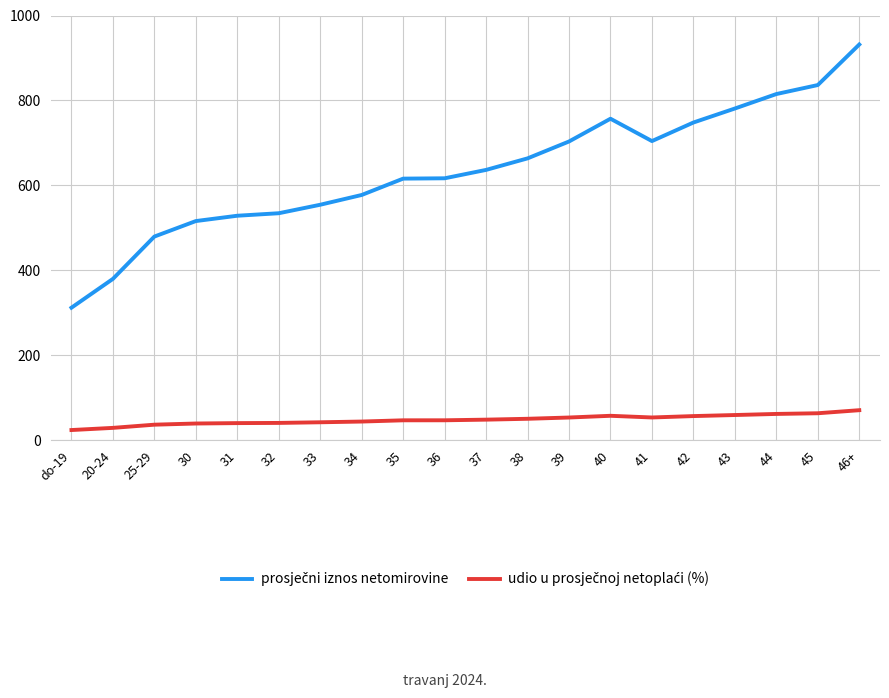

What position from the right is 33?

14